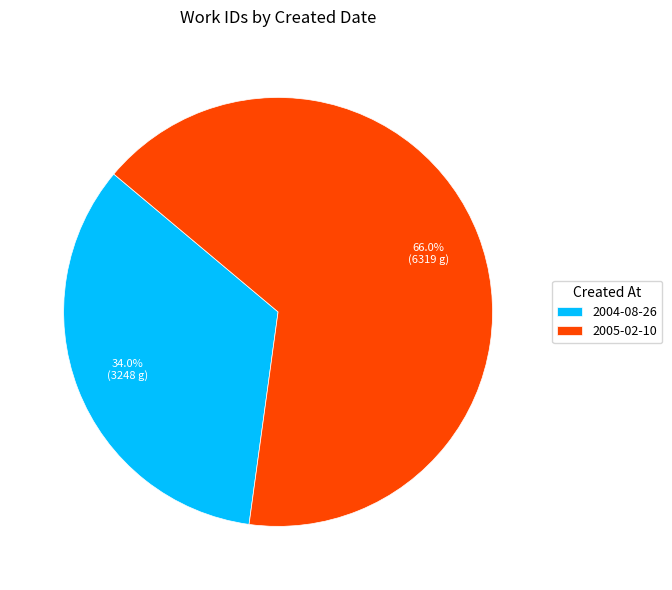

How many slices are in this pie chart?

2